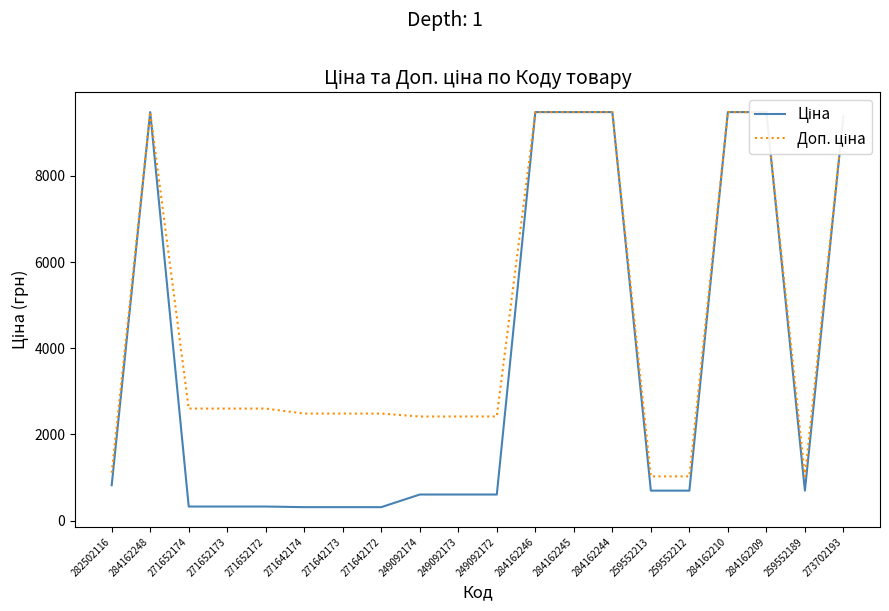

What is the difference between the maximum and minimum values in the Доп. ціна series?

8455.4